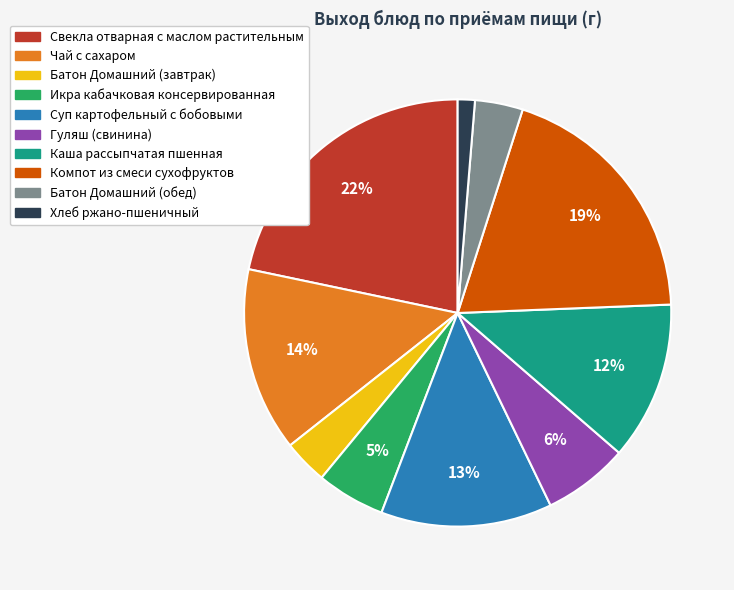

Is Гуляш (свинина) the majority of the pie?

No